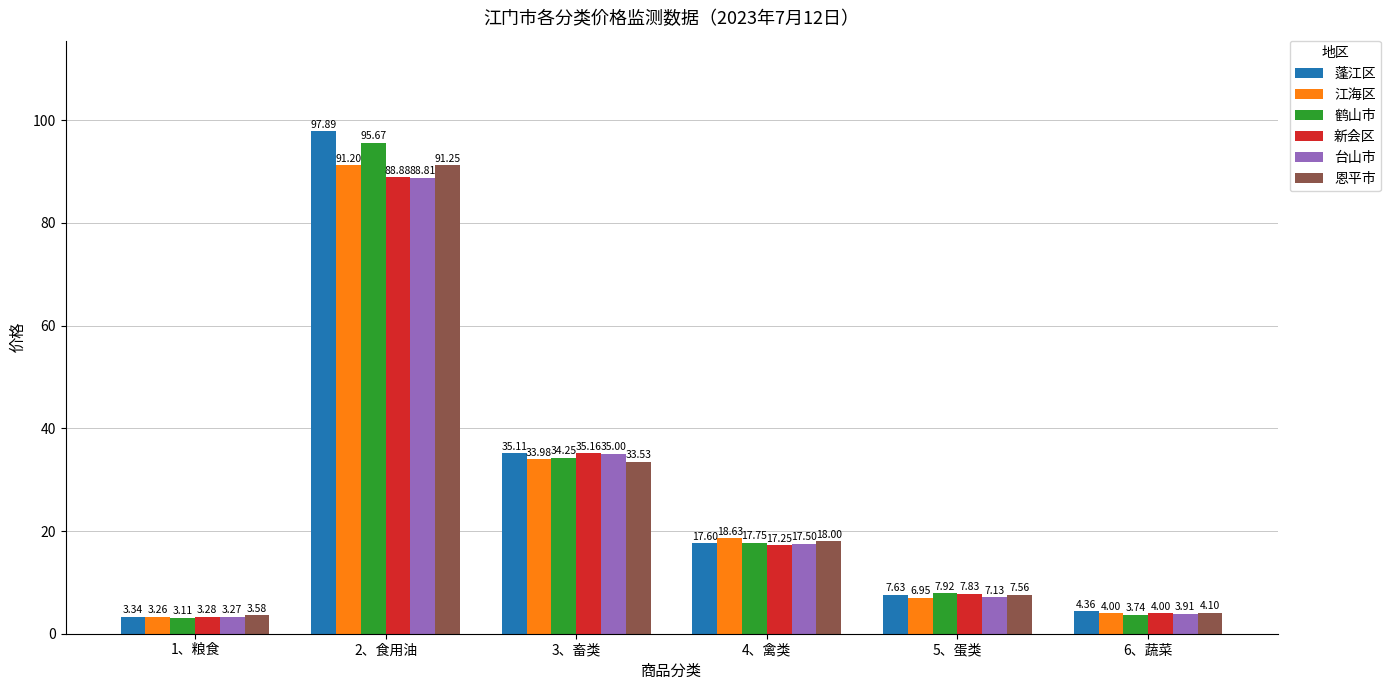

Where is 新会区 nearest to the value 46?

3、畜类